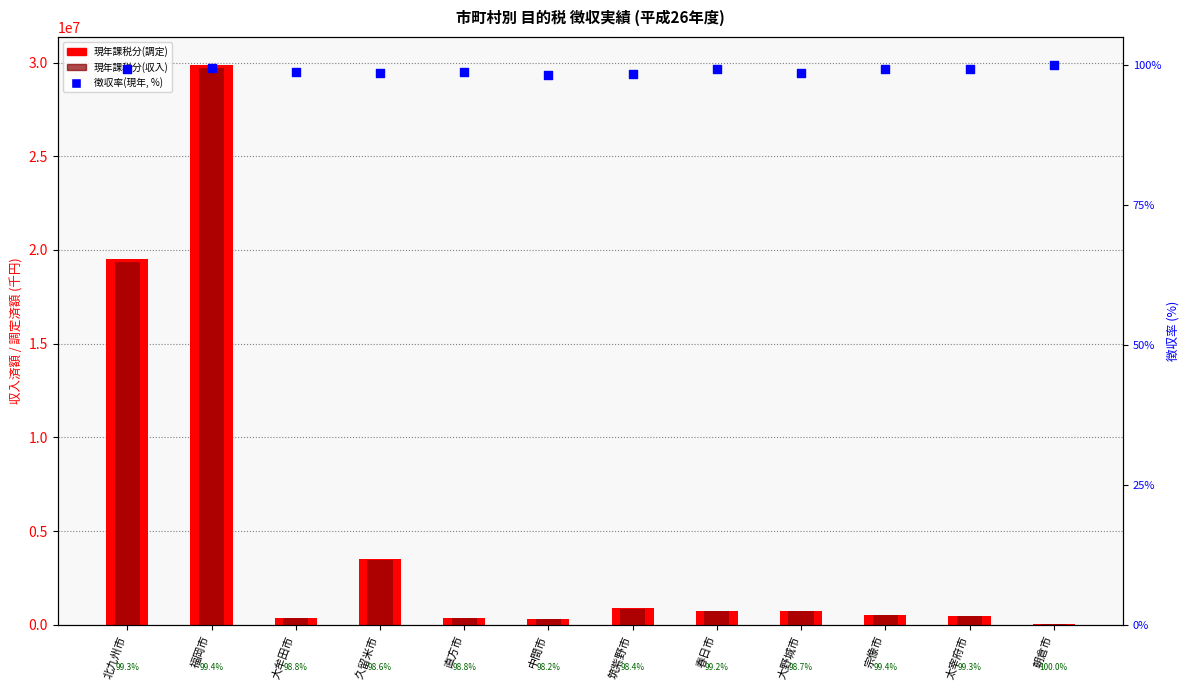

At how many categories does at least one series exceed 23042548?

1